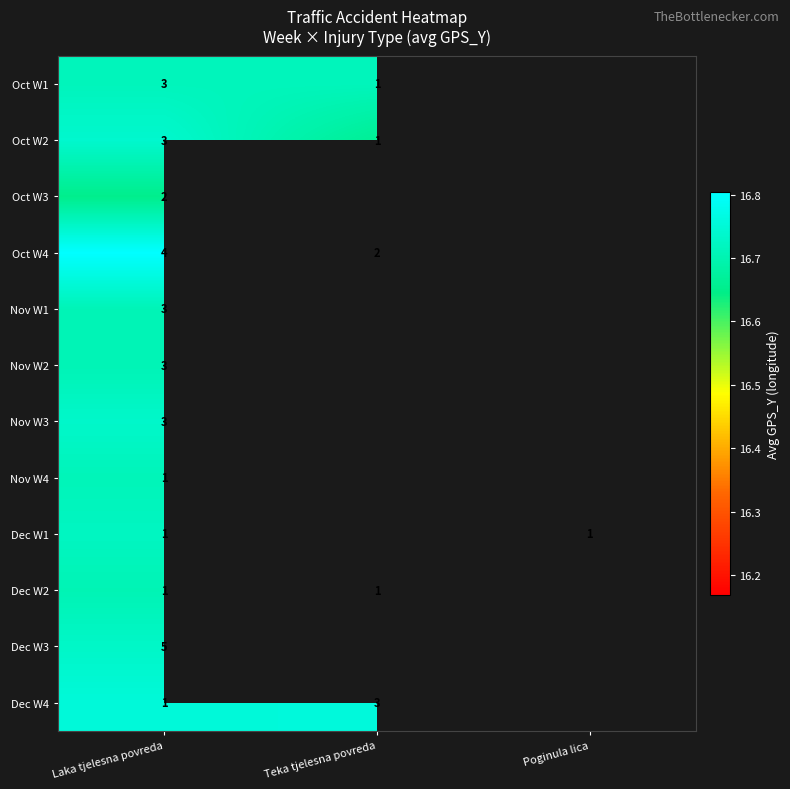

What is the total value across all series at Laka tjelesna povreda?

30.0